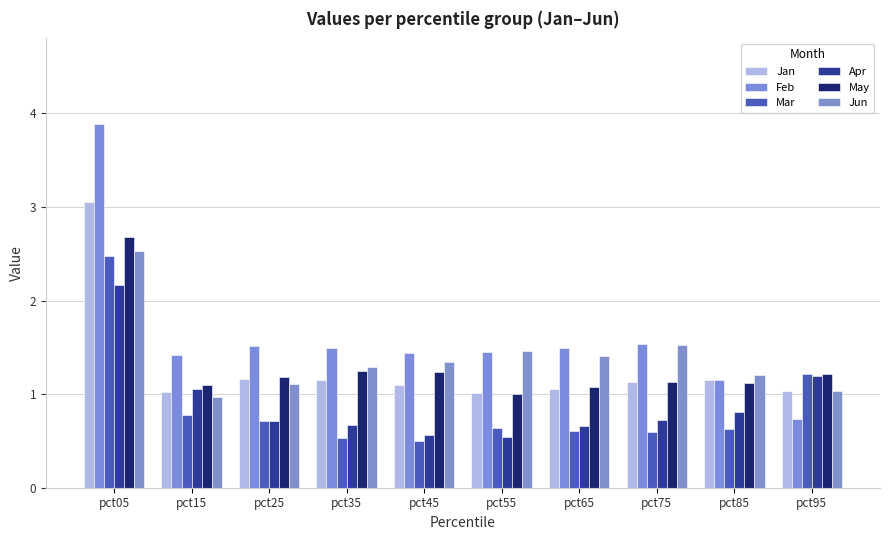

List the series in order of their peak value, highest first.

Feb, Jan, May, Jun, Mar, Apr